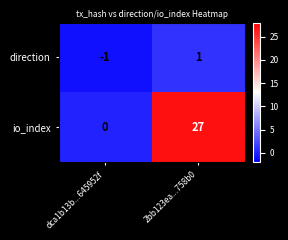

Rank the series by their maximum value, from lowest to highest.

direction, io_index